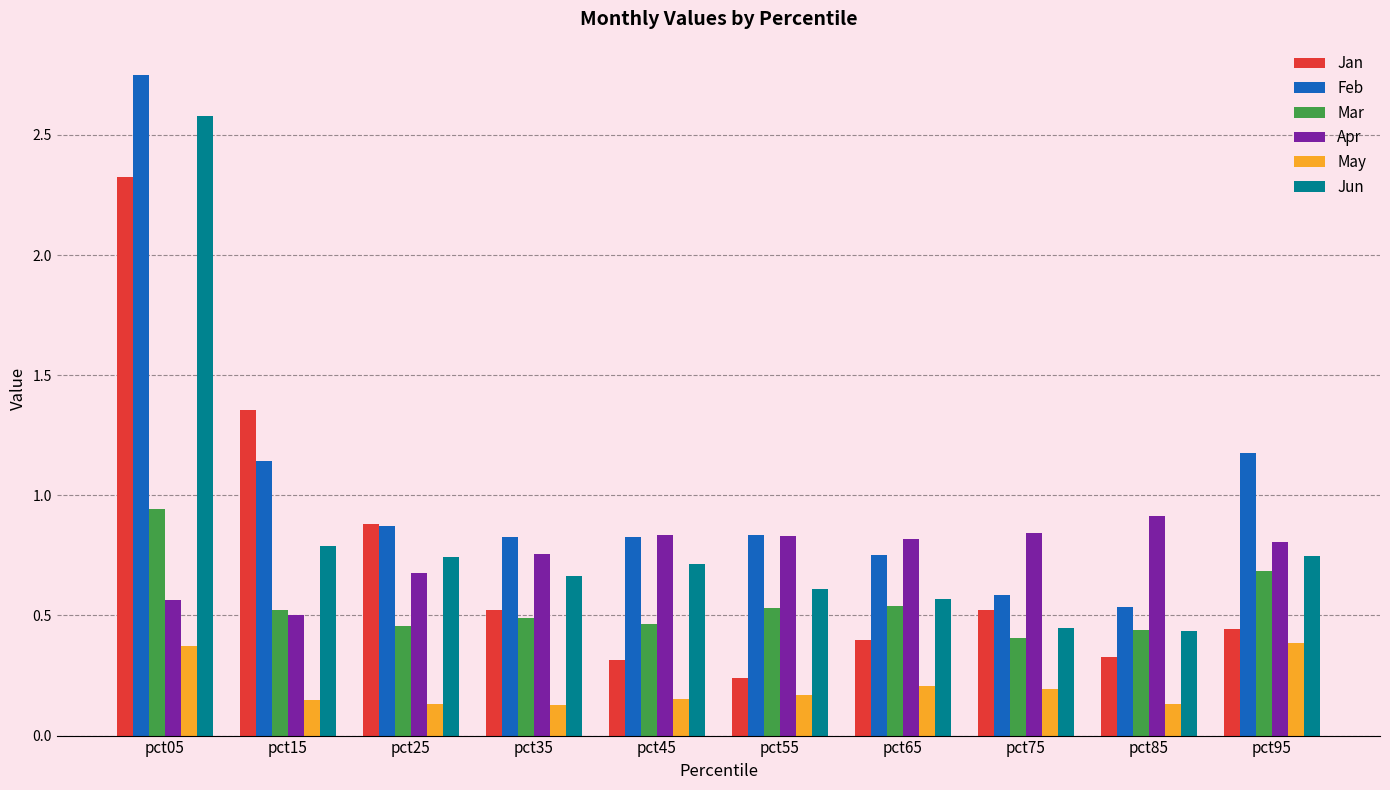

What is the sum of the Mar values at pct45 and pct65?

1.0